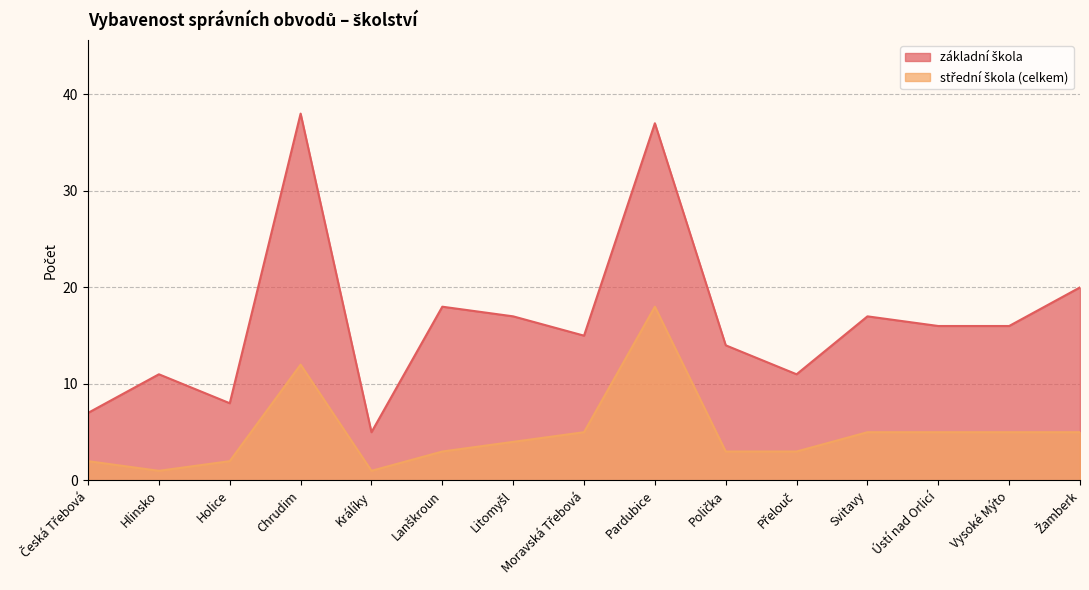

True or false: střední škola (celkem) and základní škola cross at least once.

False